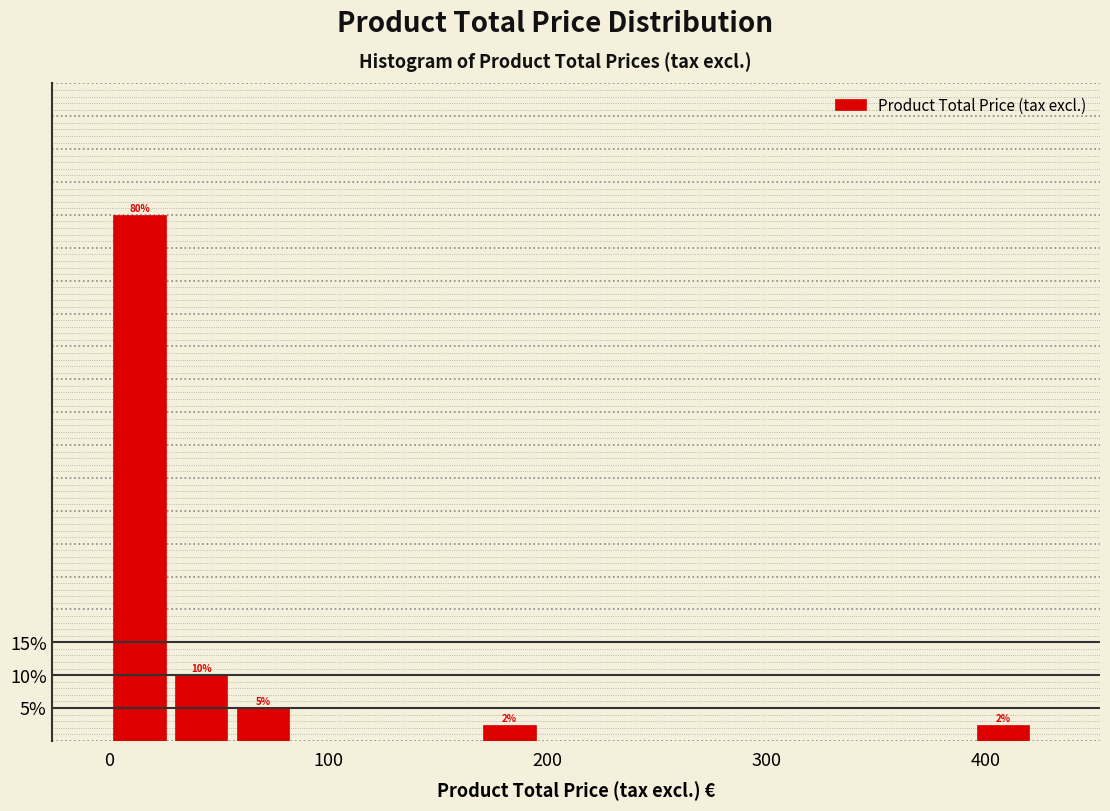

Read against the x-axis, roughly where is the centre of the tallest bar?

10